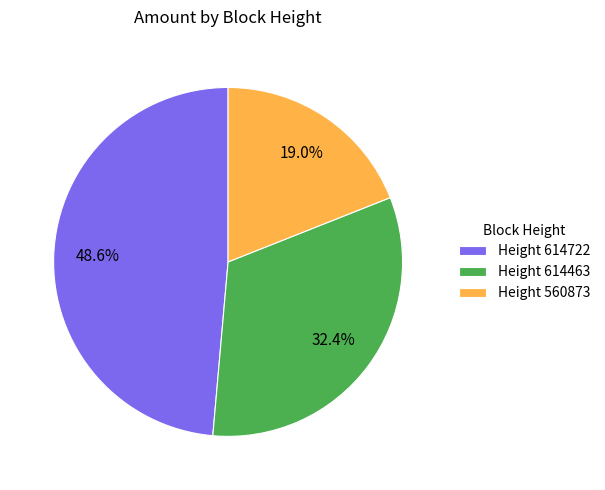

Which has a higher value, Height 614722 or Height 614463?

Height 614722